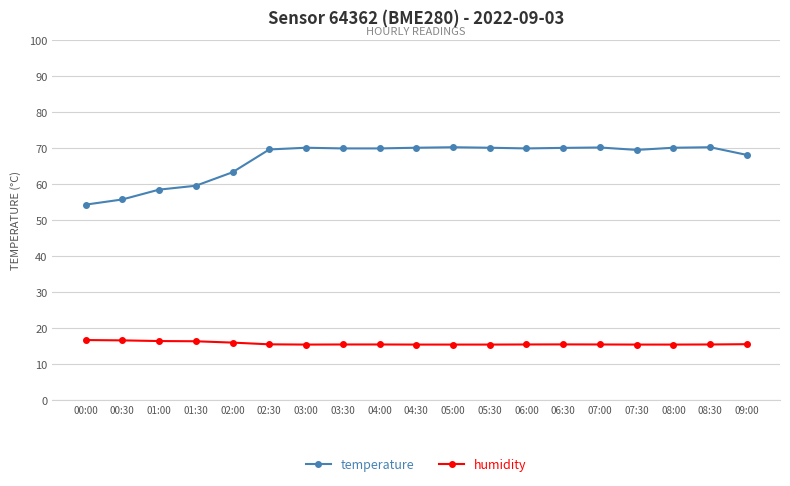

What position from the left is 06:00?

13